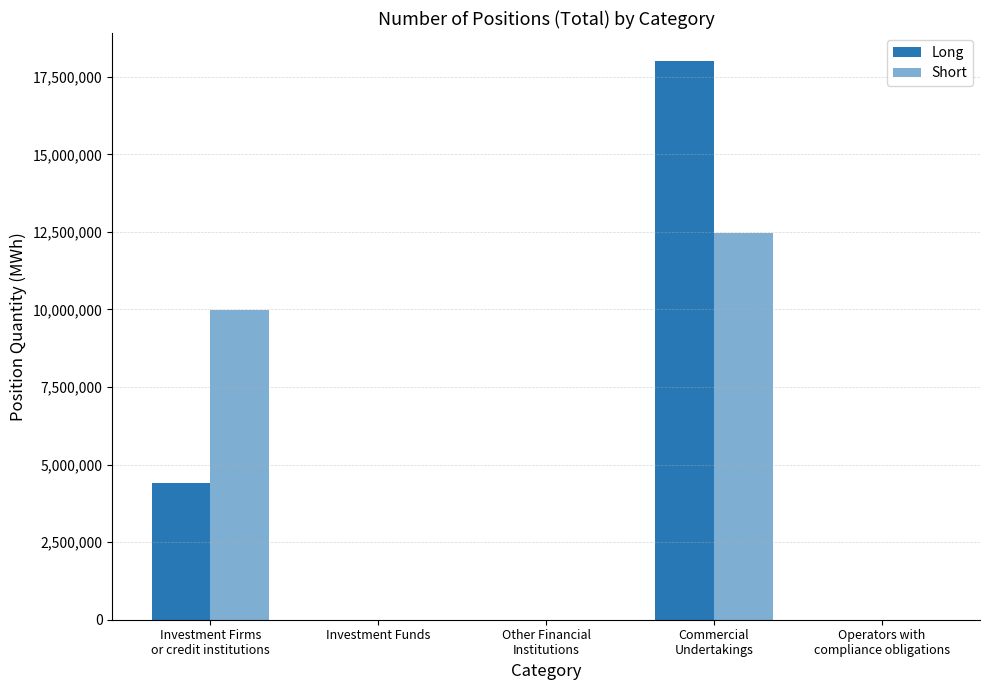

What is the difference between the highest and lowest values at Commercial
Undertakings?

5554620